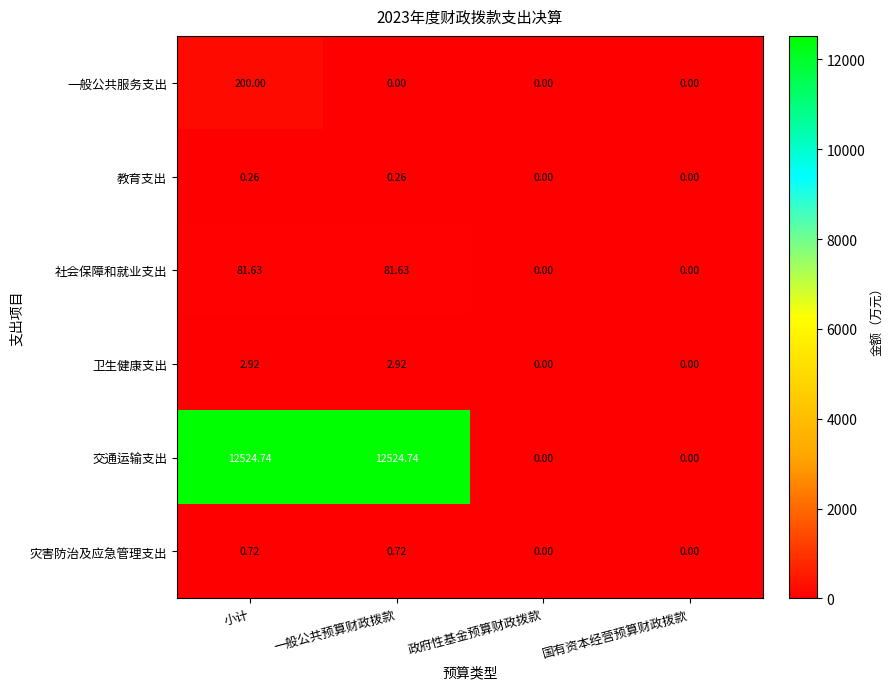

Between 小计 and 国有资本经营预算财政拨款, which series saw the biggest shift?

交通运输支出